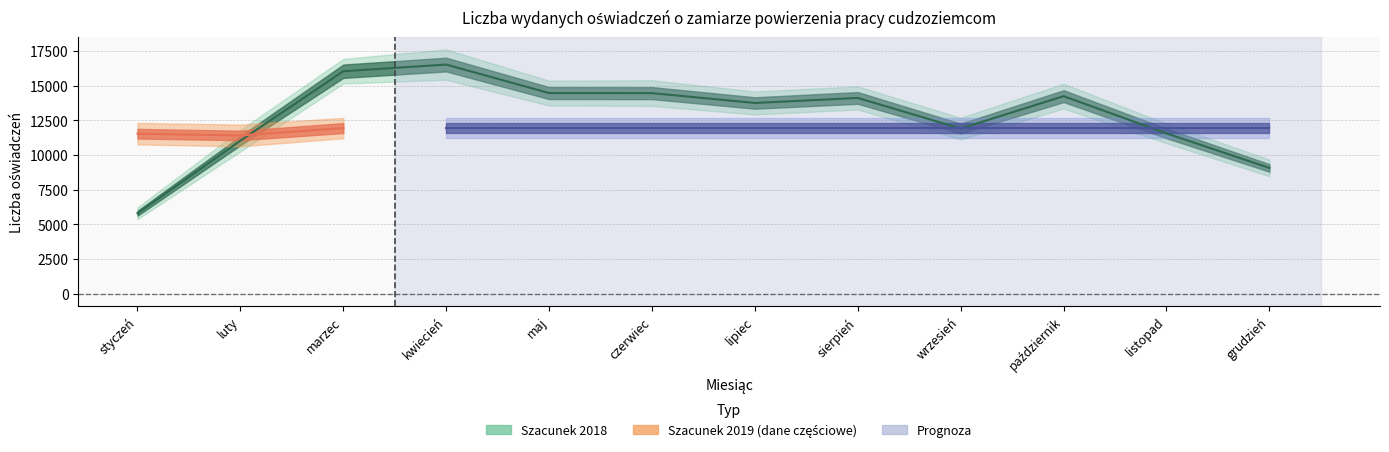

How many interior local peaks does the Białoruś 2018 series have?

3